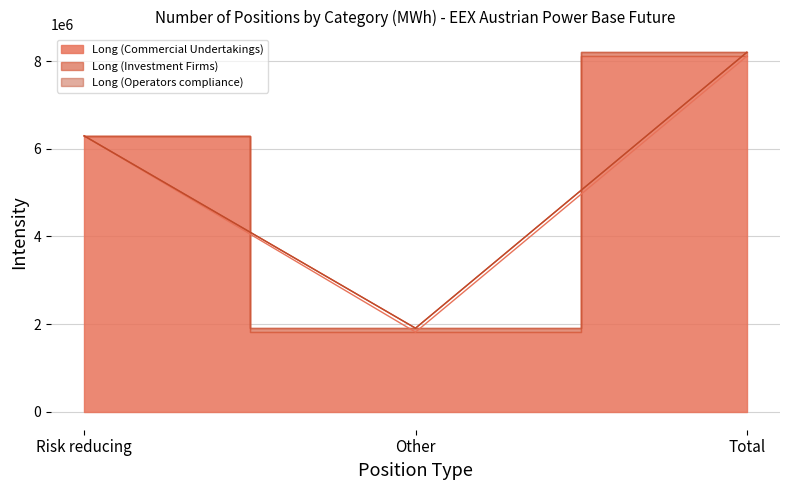

At how many categories does at least one series exceed 1592291?

3